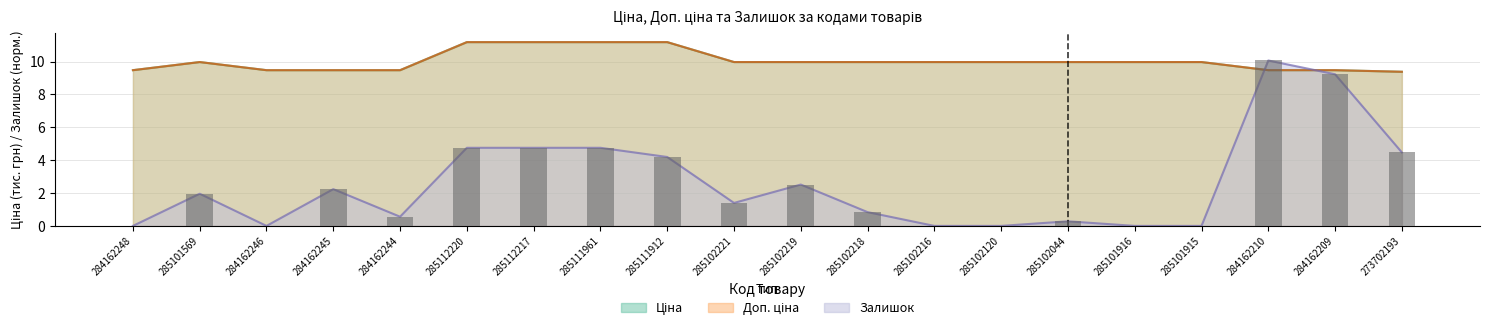

True or false: Доп. ціна has a value of 10.0 at 285101916.

True